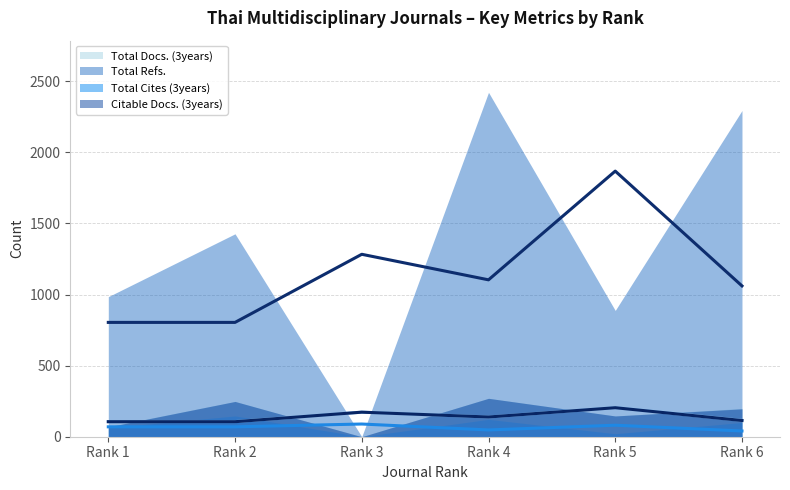

How many distinct data groups are displayed?

4